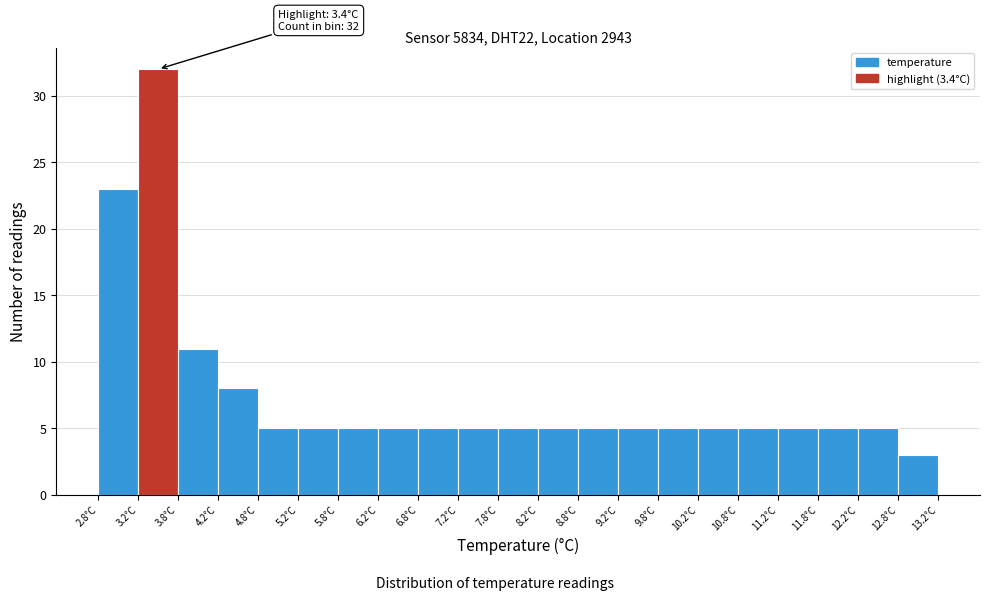

Which range on the x-axis has the tallest bar?

3.25 to 3.75